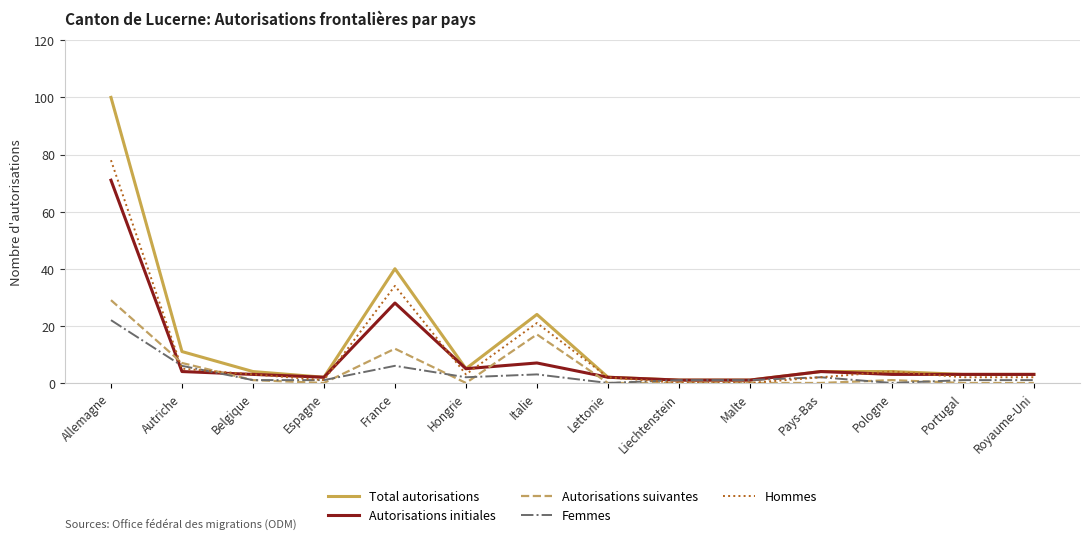

The value of Autorisations suivantes at Royaume-Uni is 15. True or false?

False